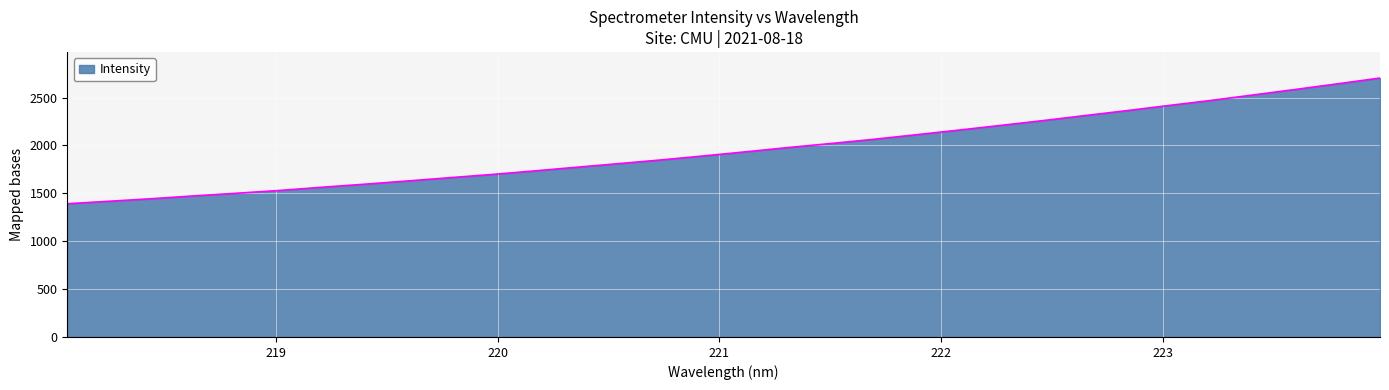

Count the number of categories in the chart.

32